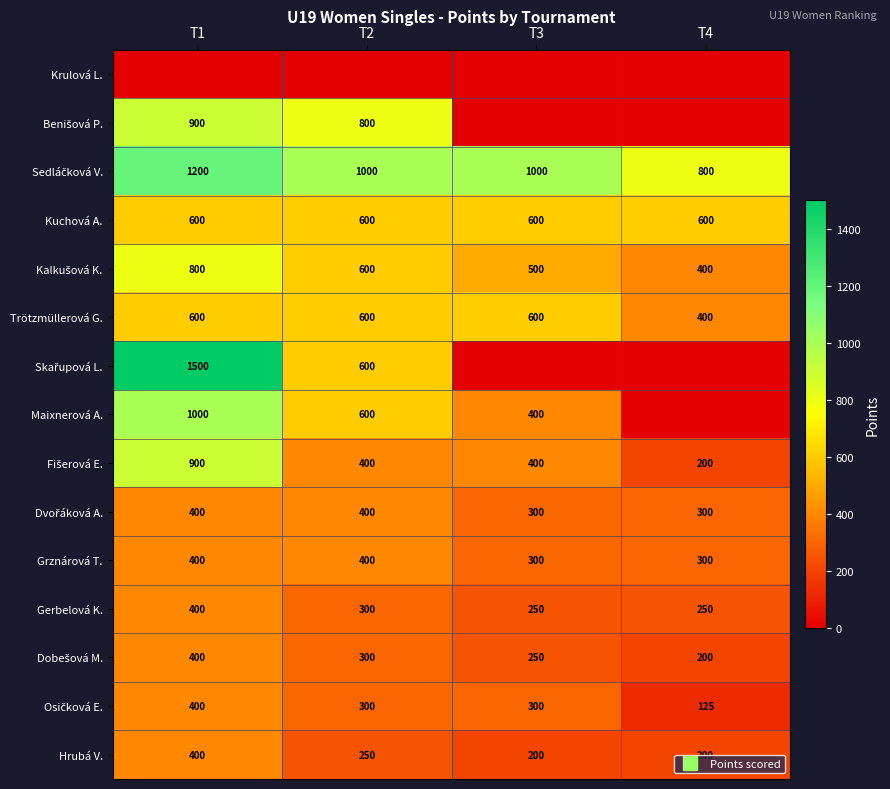

Is it true that Grznárová T. equals 159 at T4?

False